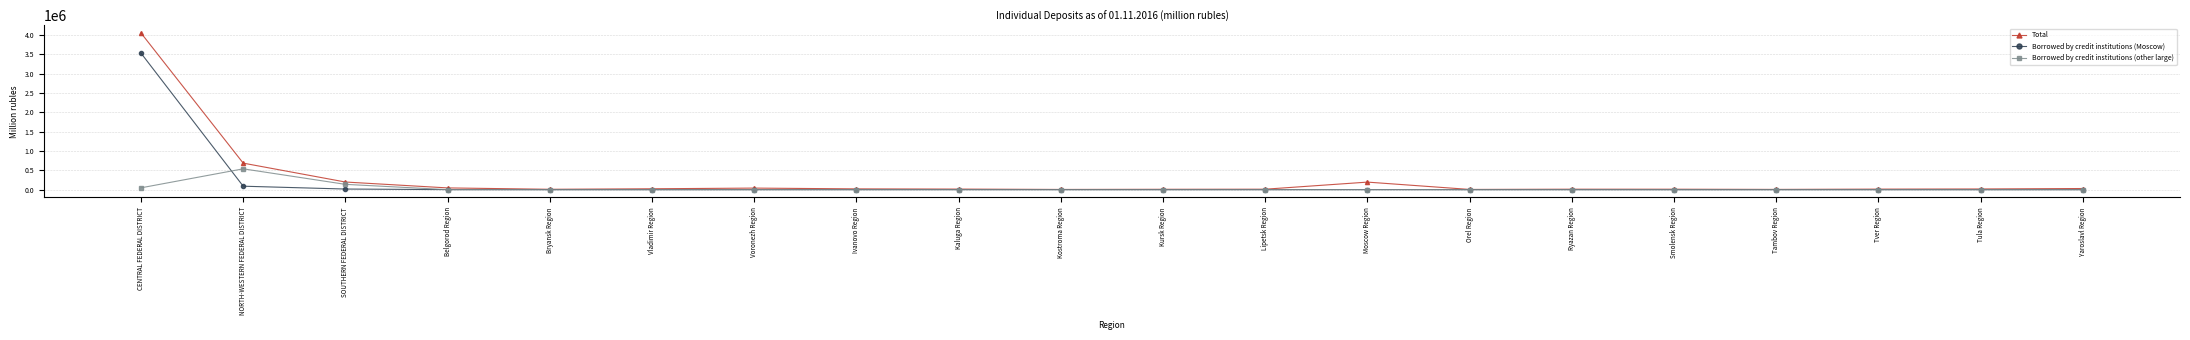

What position from the right is Bryansk Region?

16